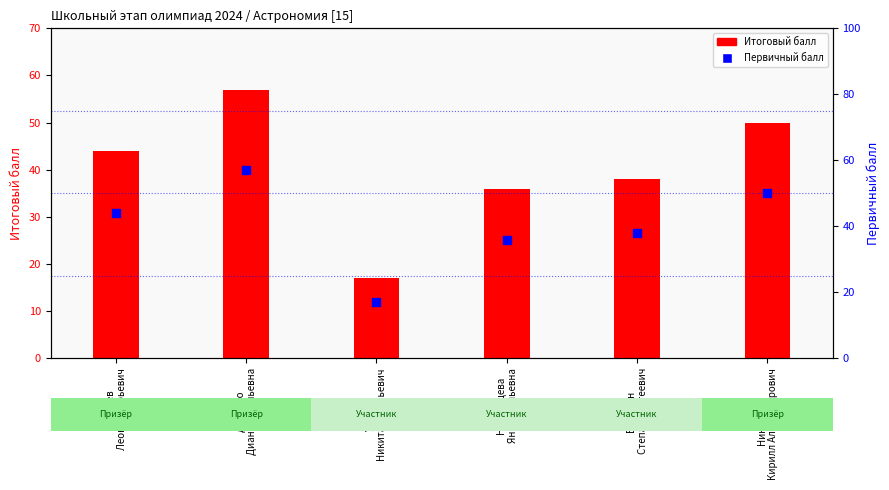

At which category is the sum across all series the highest?

Доценко
Диана Евгеньевна